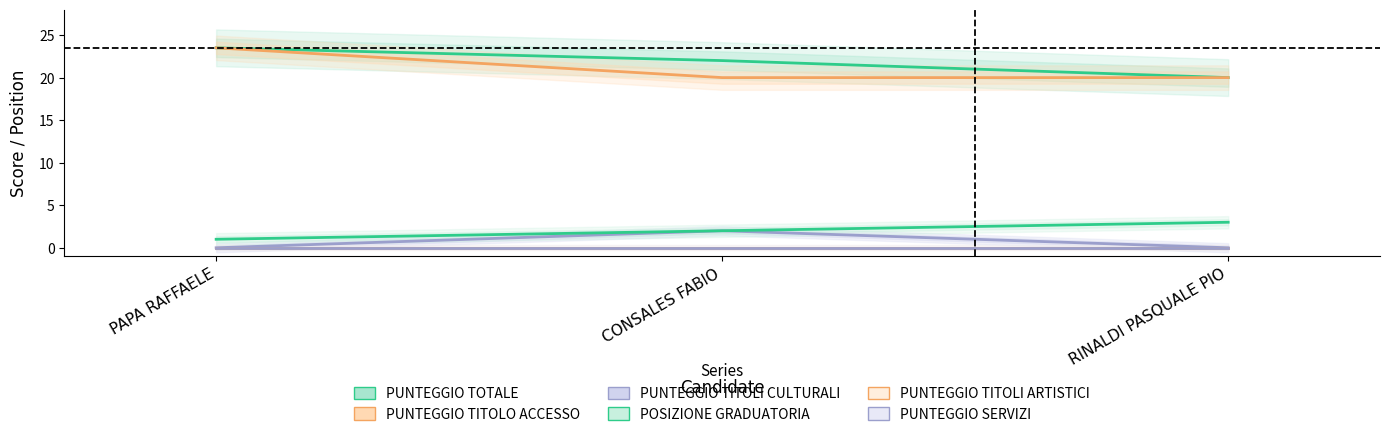

At which label does POSIZIONE GRADUATORIA first exceed 2?

RINALDI PASQUALE PIO